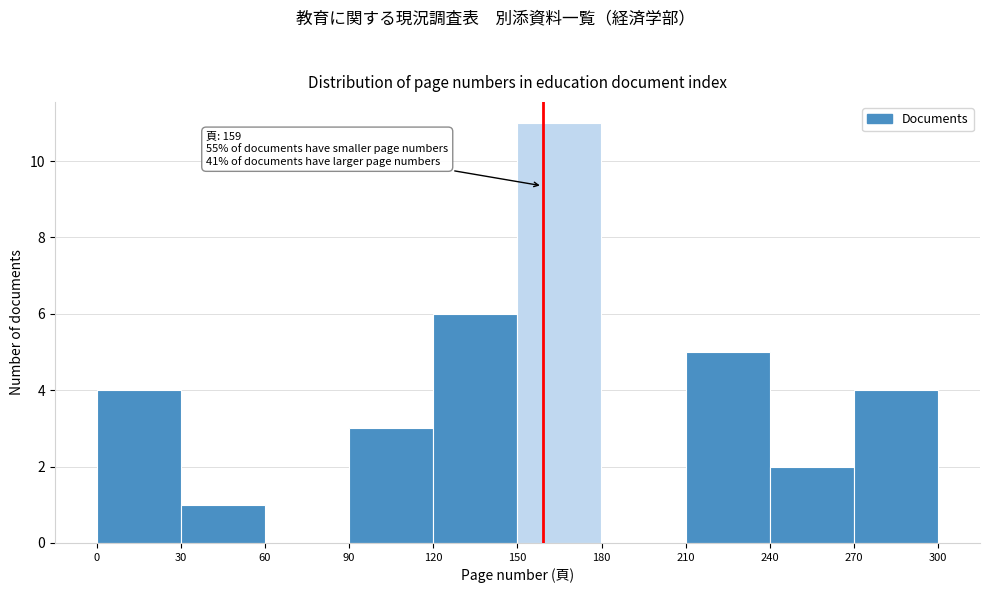

Which range on the x-axis has the tallest bar?

150 to 180